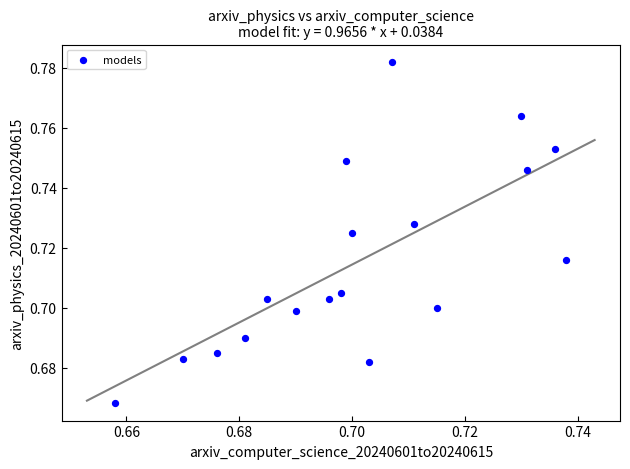

How many data points are displayed?

18